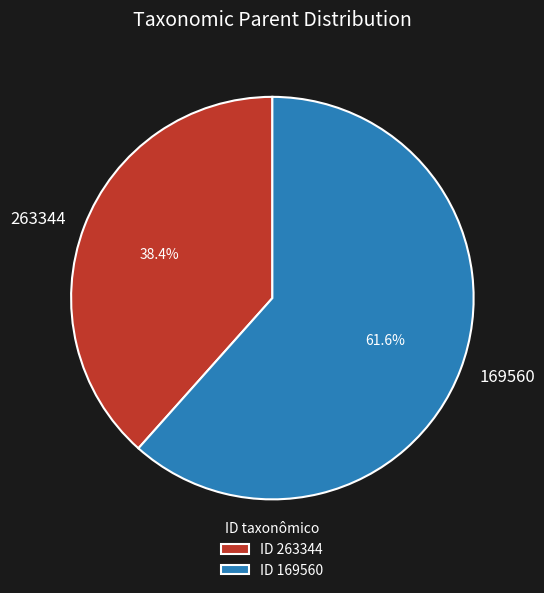

What portion of the pie excludes 169560?

38.4%